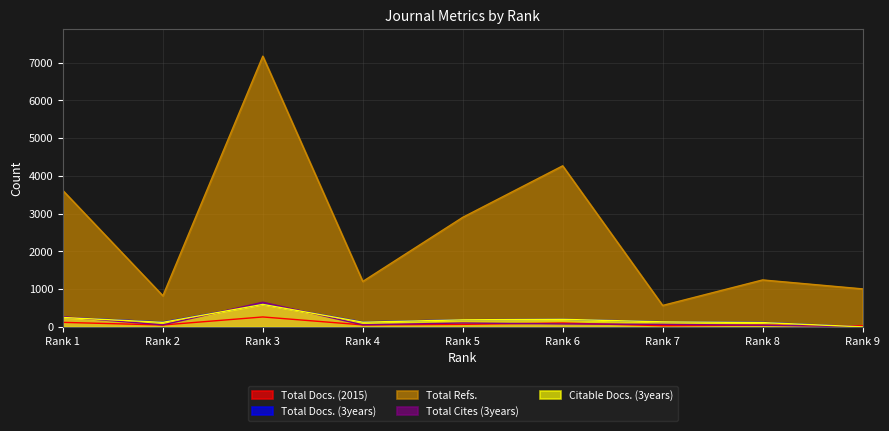

Is the value of Total Cites (3years) at Rank 2 greater than the value of Total Docs. (3years) at Rank 2?

No